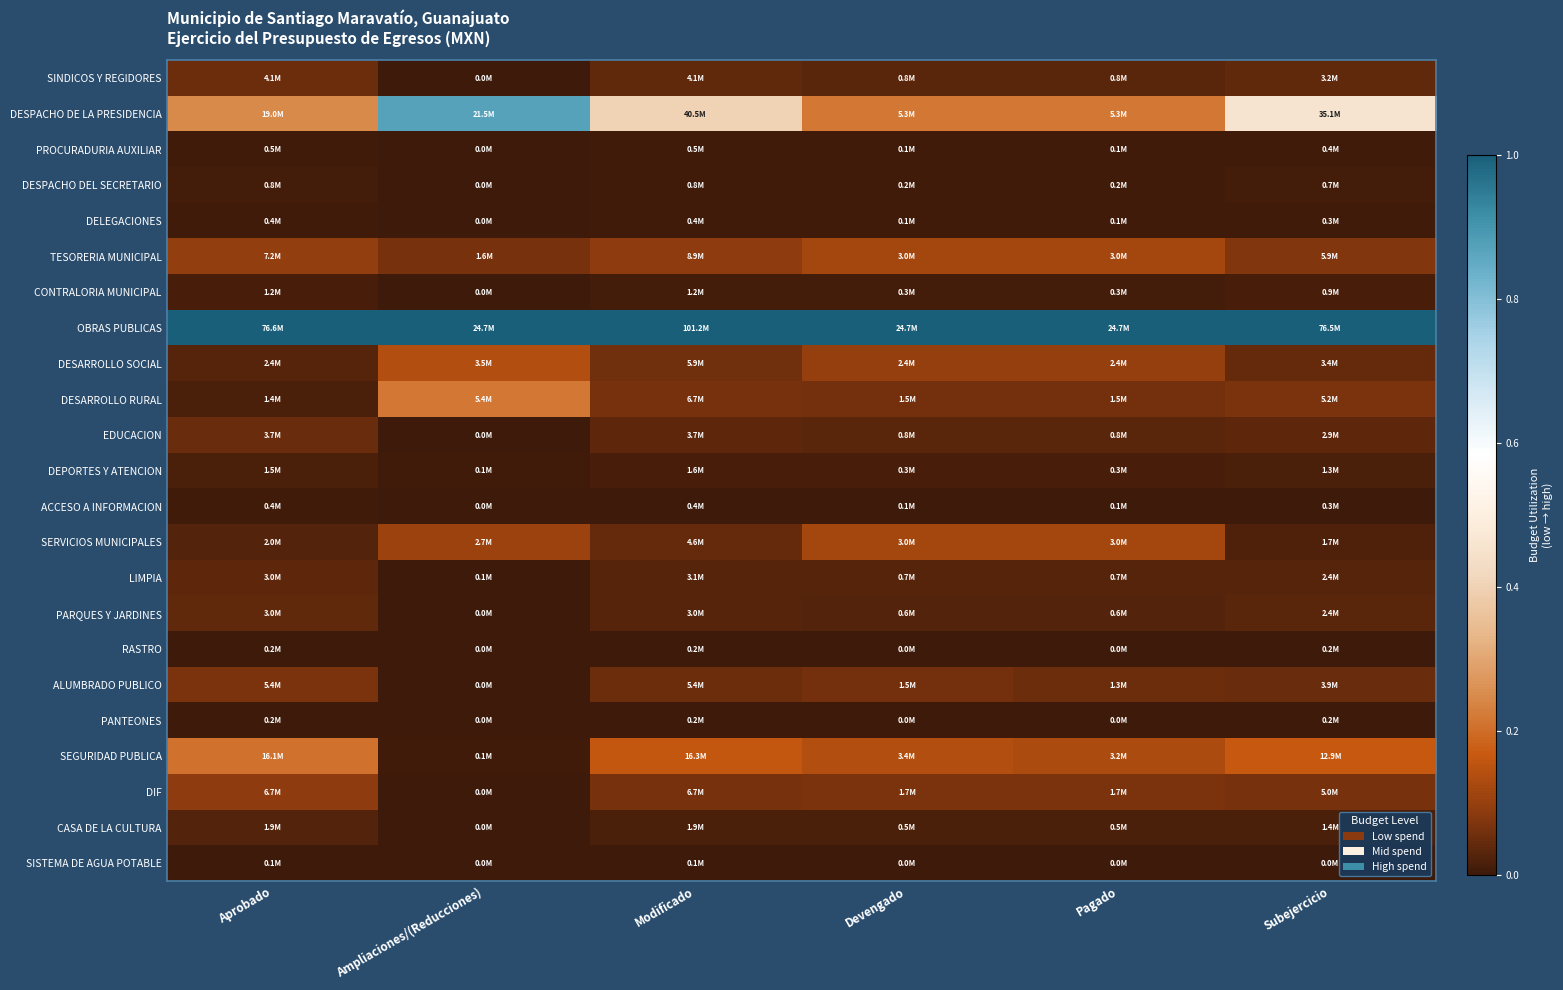

Which has a higher value, Modificado or Aprobado?

Aprobado